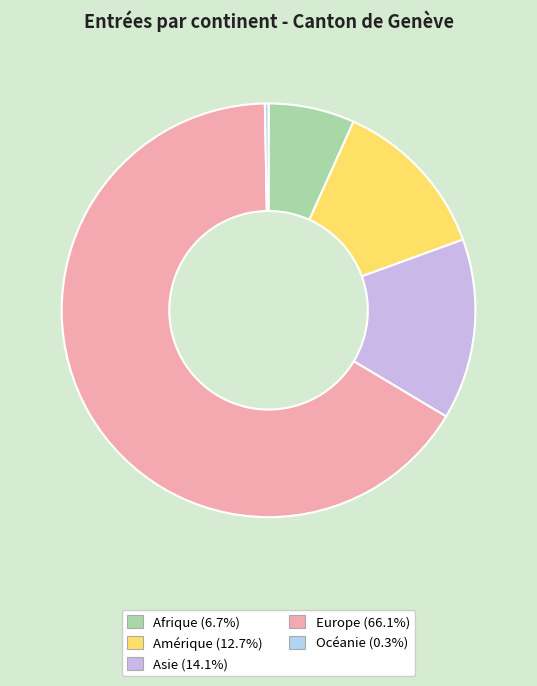

What is the ratio of the value at Europe to the value at Amérique?

5.2